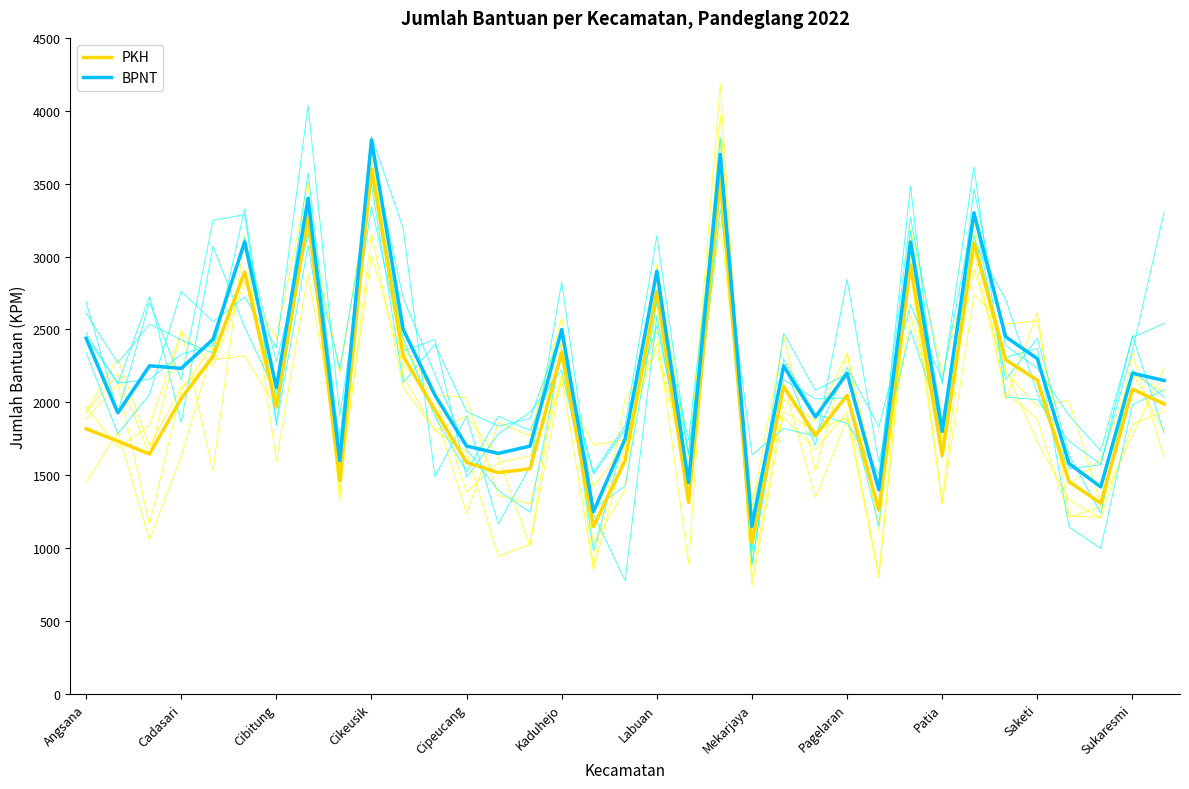

True or false: BPNT and PKH intersect in this chart.

False